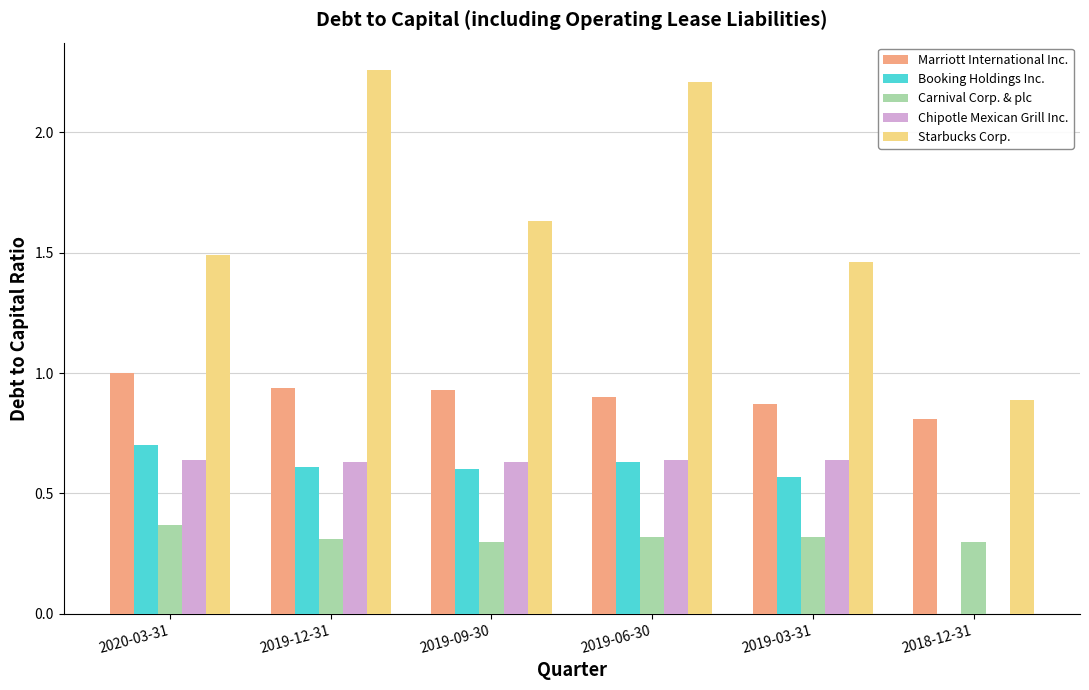

Is the value of Carnival Corp. & plc at 2019-06-30 greater than the value of Booking Holdings Inc. at 2018-12-31?

Yes